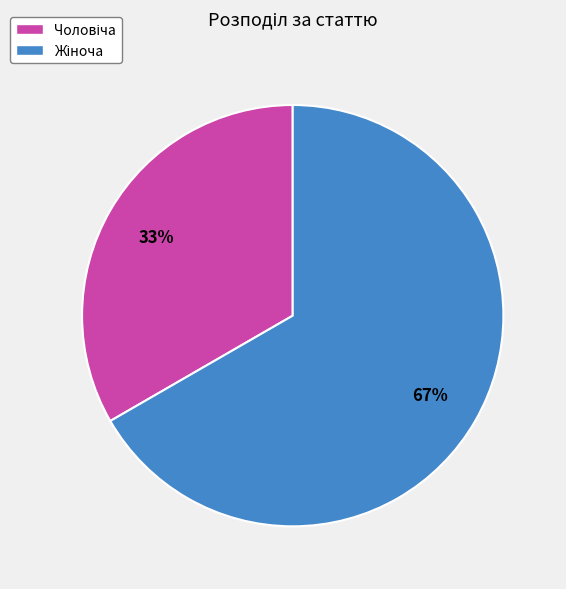

Does any single category account for the majority?

Yes